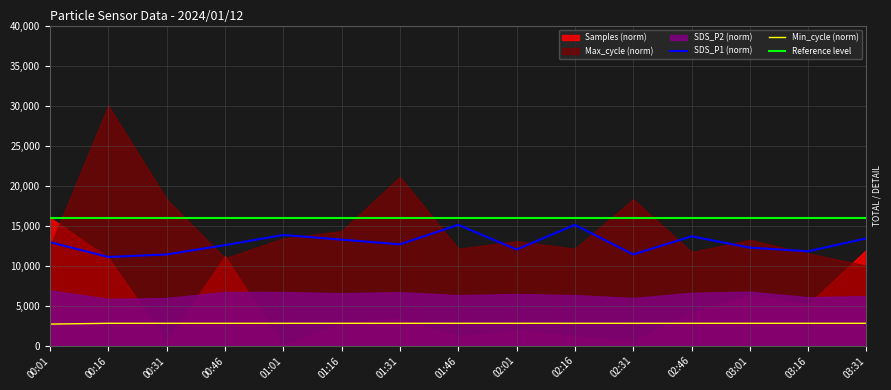

Is it true that Reference level equals 16000 at 03:31?

True